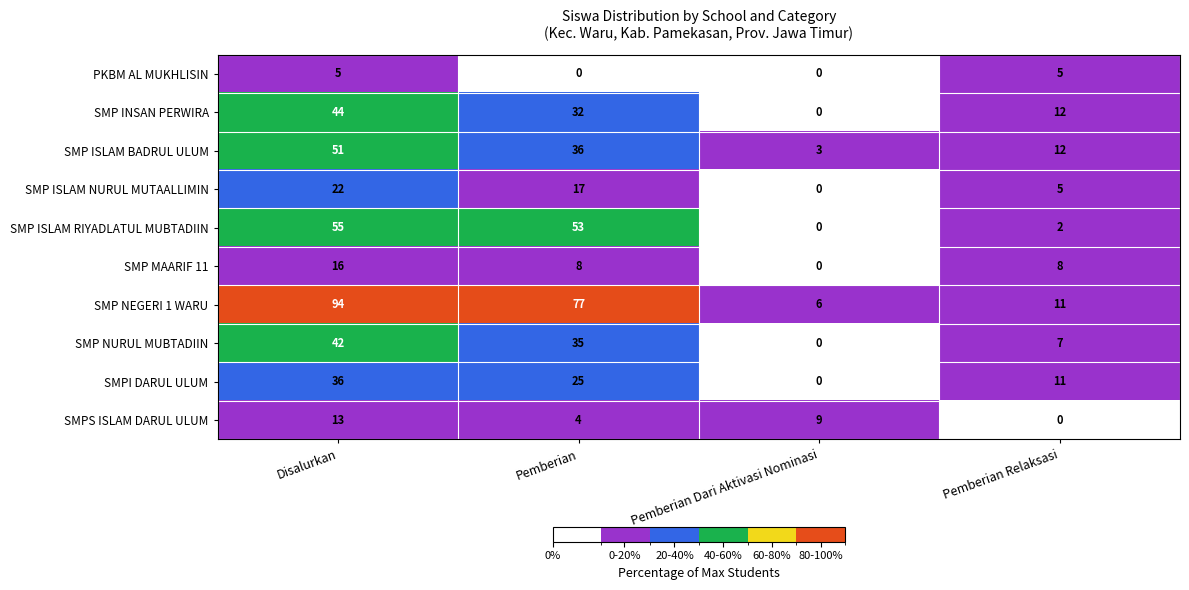

Count the number of data series in this chart.

10